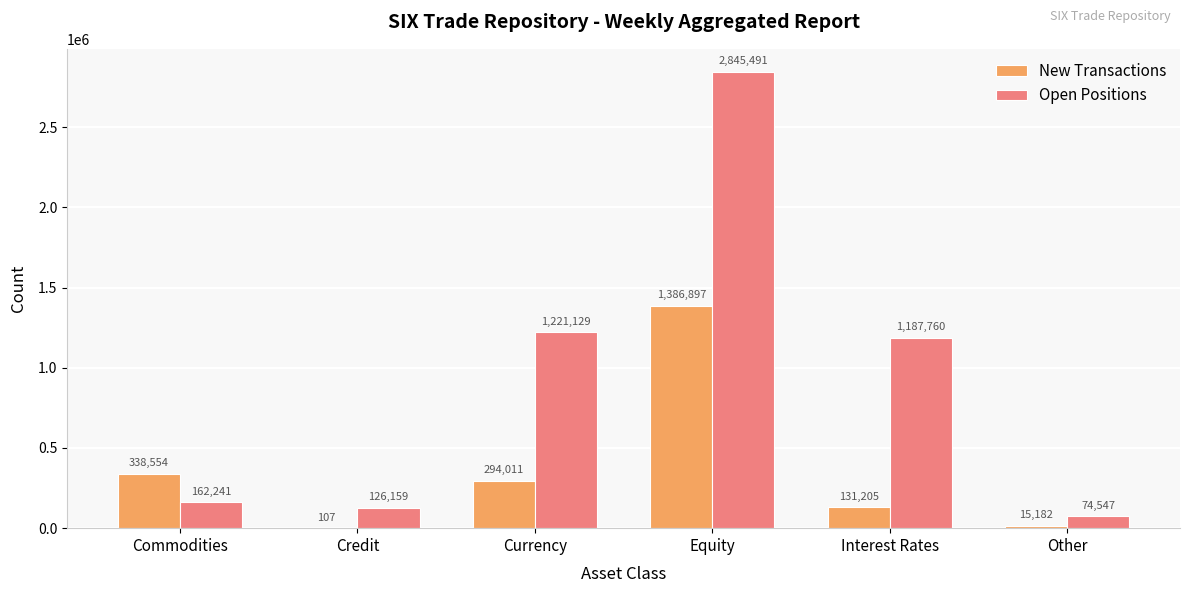

Is it true that New Transactions equals 107 at Credit?

True